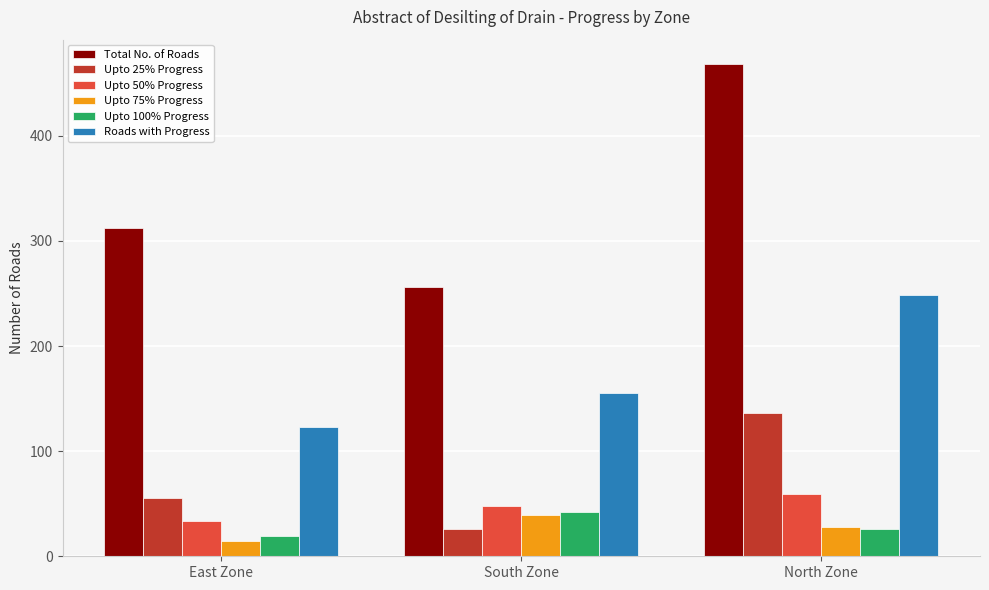

What is the value of the Upto 25% Progress bar at the 1st from the left?

55